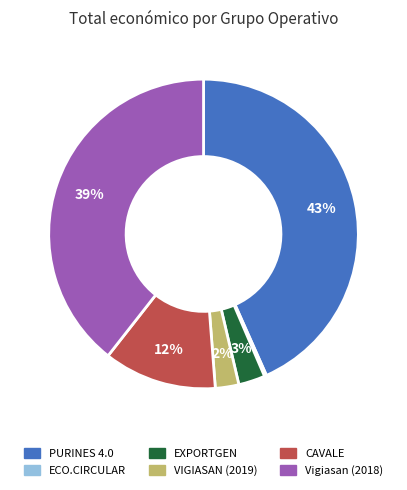

To the nearest percent, what is the difference between the PURINES 4.0 and VIGIASAN (2019) slice percentages?

41%